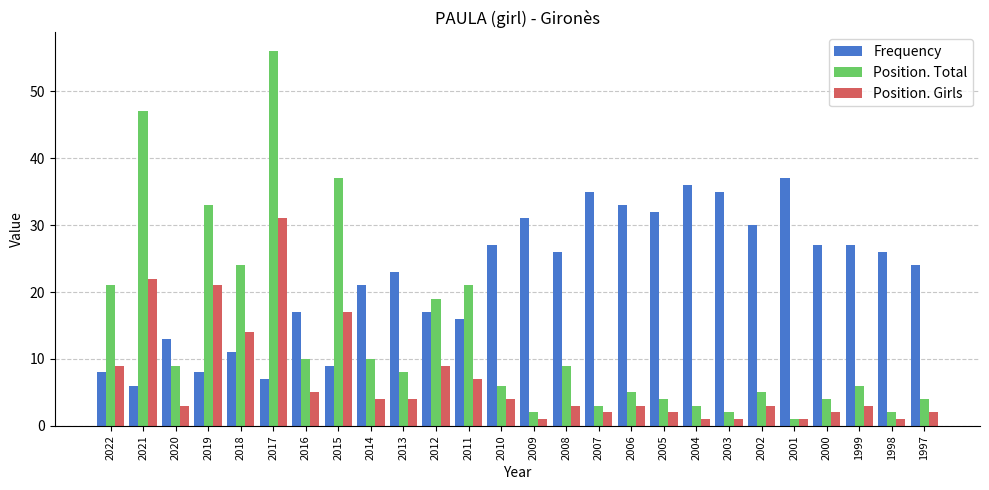

Which series changed the most between 2019 and 2000?

Position. Total